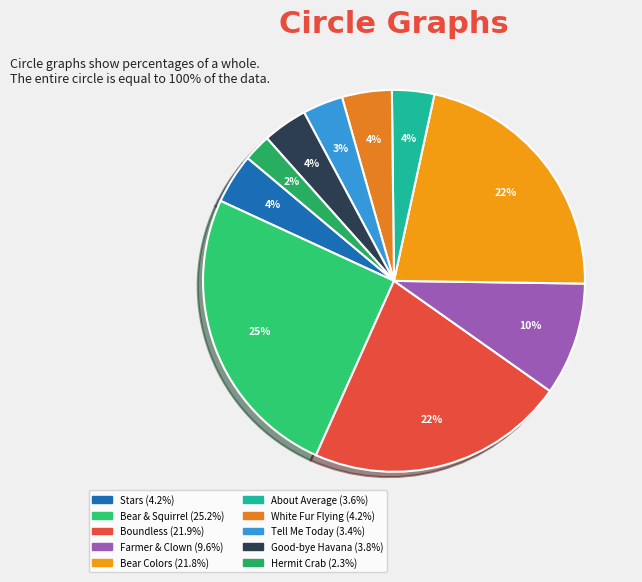

How many segments does this pie chart have?

10